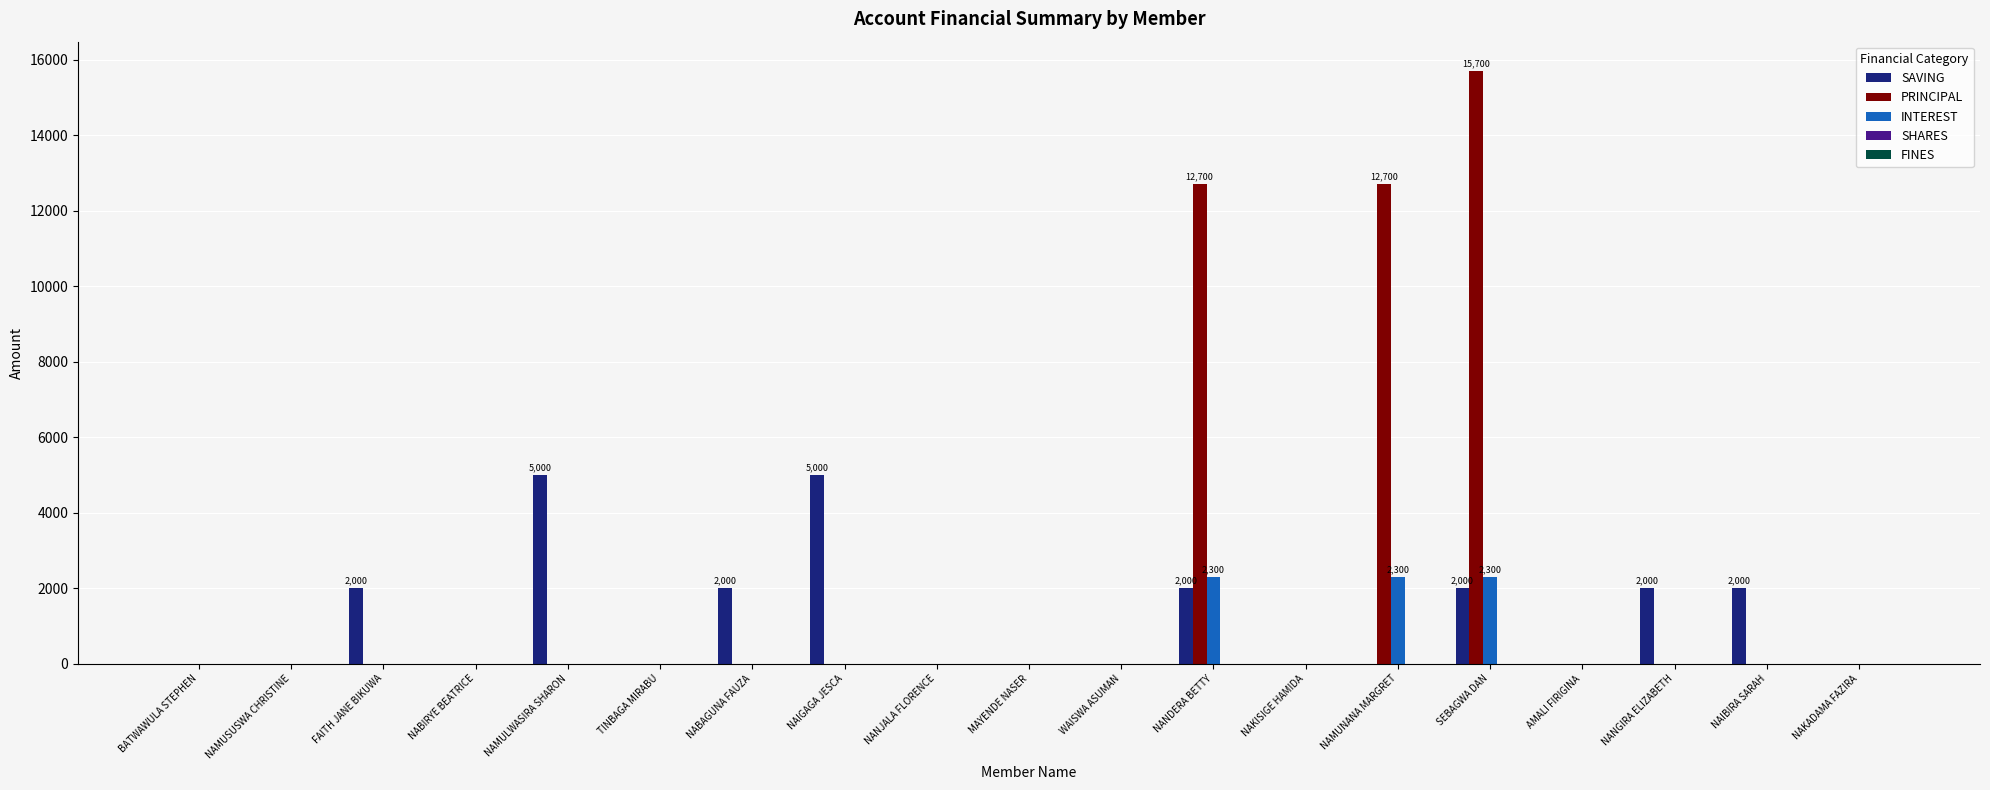

Count the SAVING values in the range 0 to 2000.

17